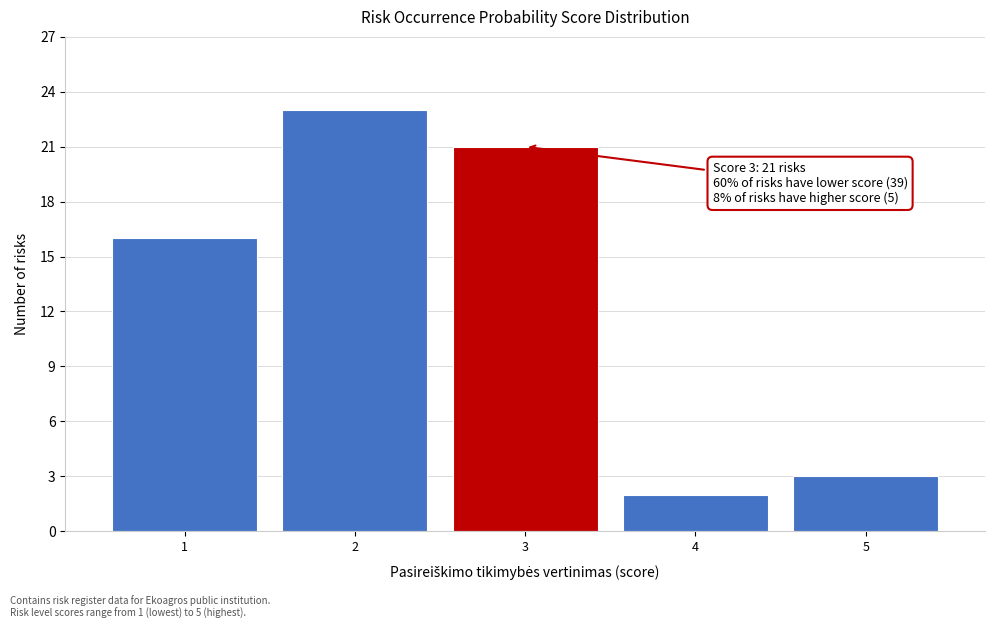

Reading left to right, extract all data points from this chart.

16	23	21	2	3